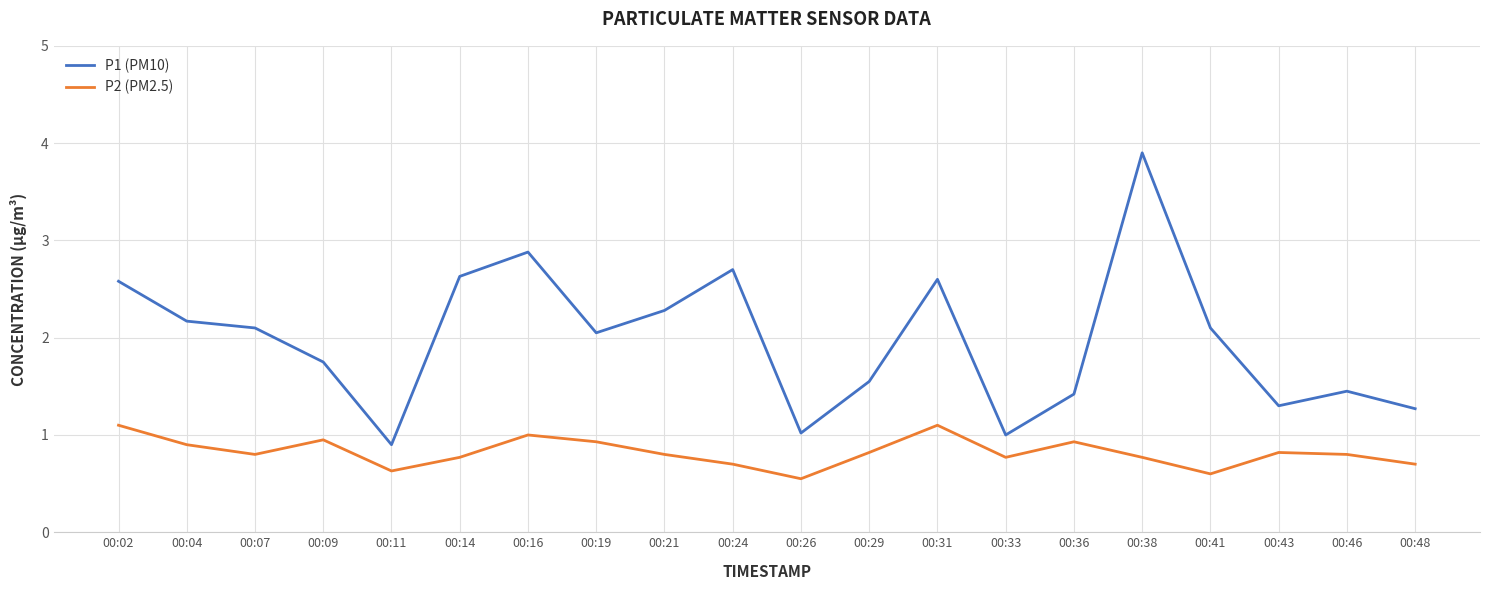

What is the difference between the P2 (PM2.5) values at 00:16 and 00:29?

0.2